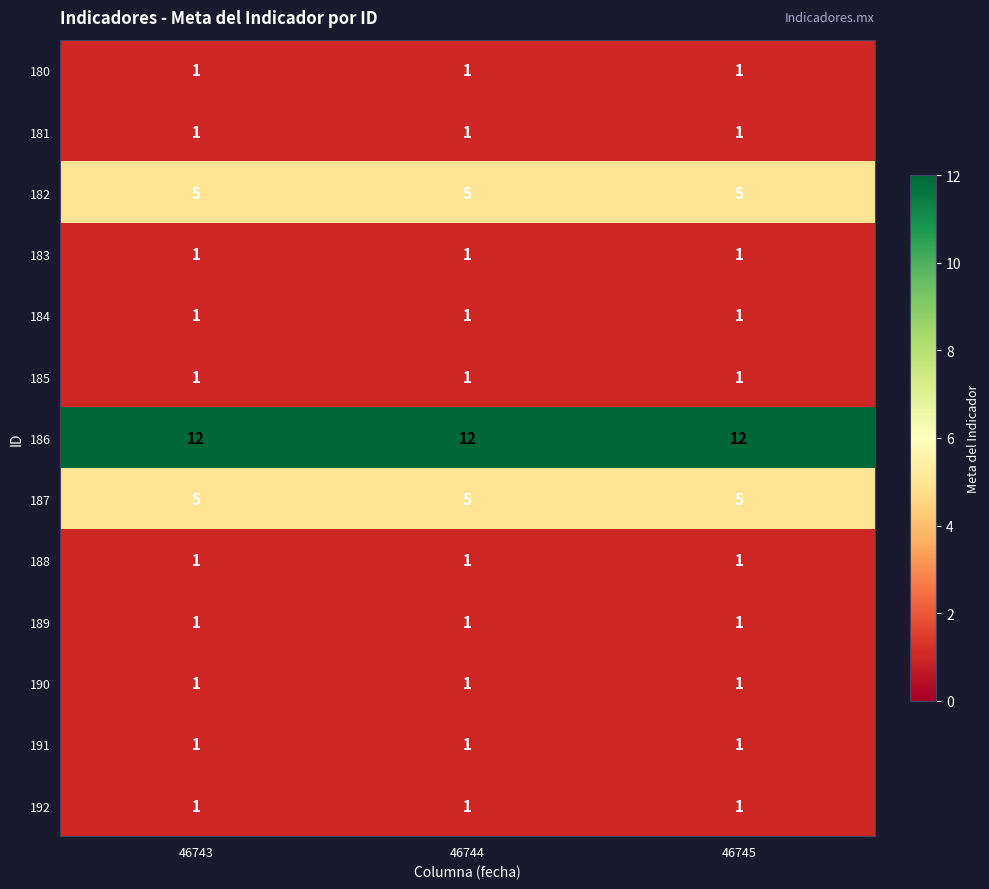

What is the sum of all 183 values?

3